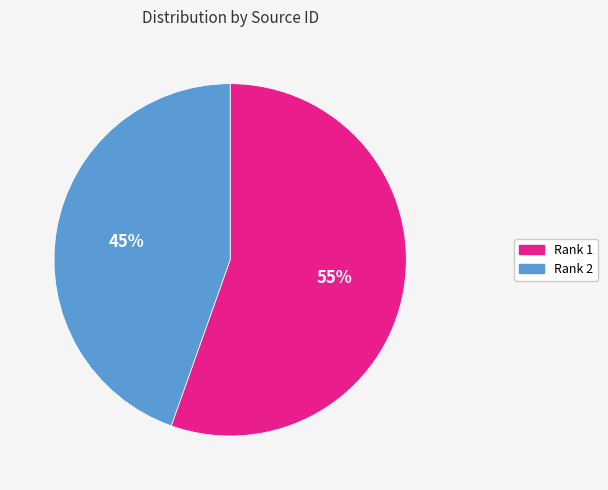

True or false: Rank 1 accounts for 55% of the total.

True